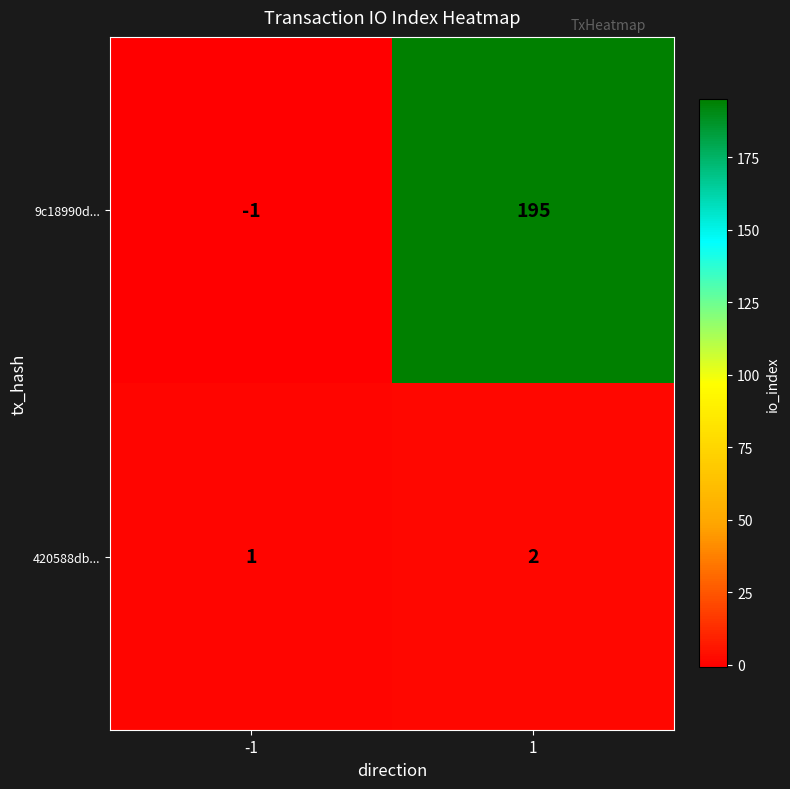

What is the difference between the 9c18990d... values at 1 and -1?

196